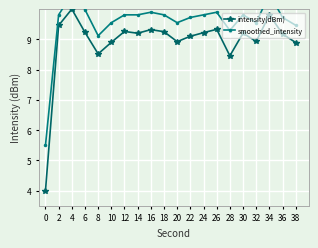

Between 12 and 22, which series saw the biggest shift?

intensity(dBm)